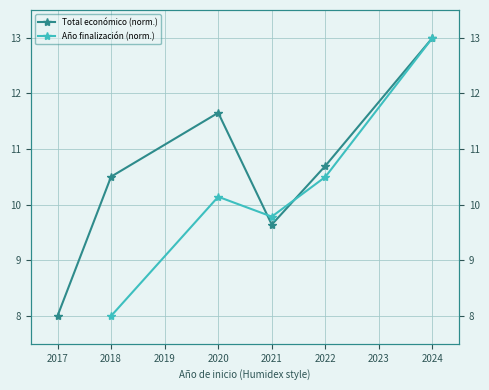

Where does the Total económico (norm.) series first go above 10?

2018